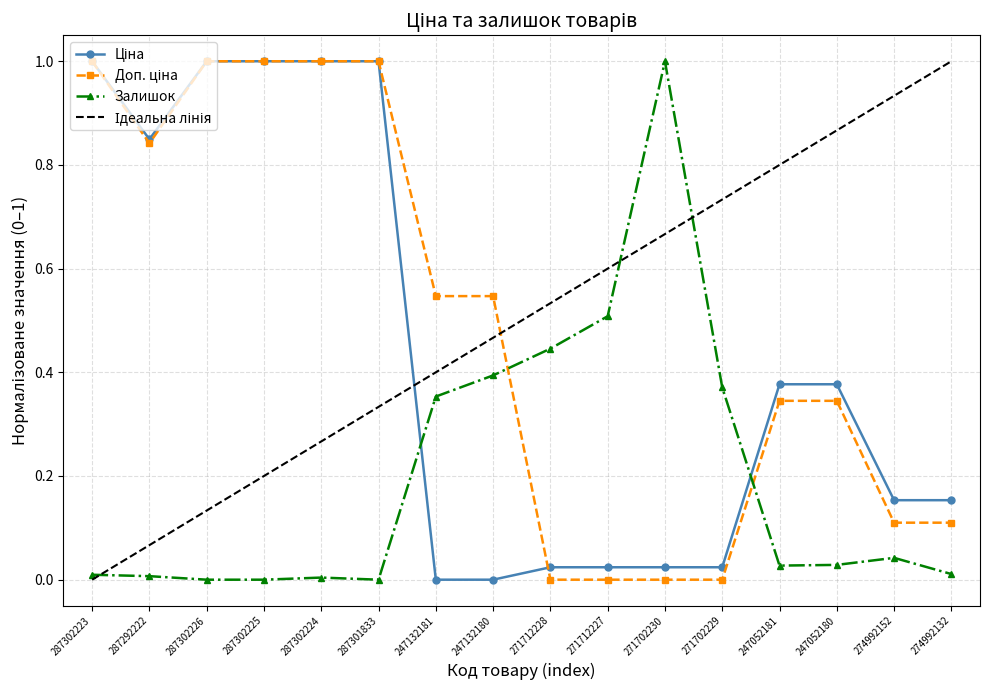

Rank the series by their average value, from highest to lowest.

Доп. ціна, Ціна, Залишок